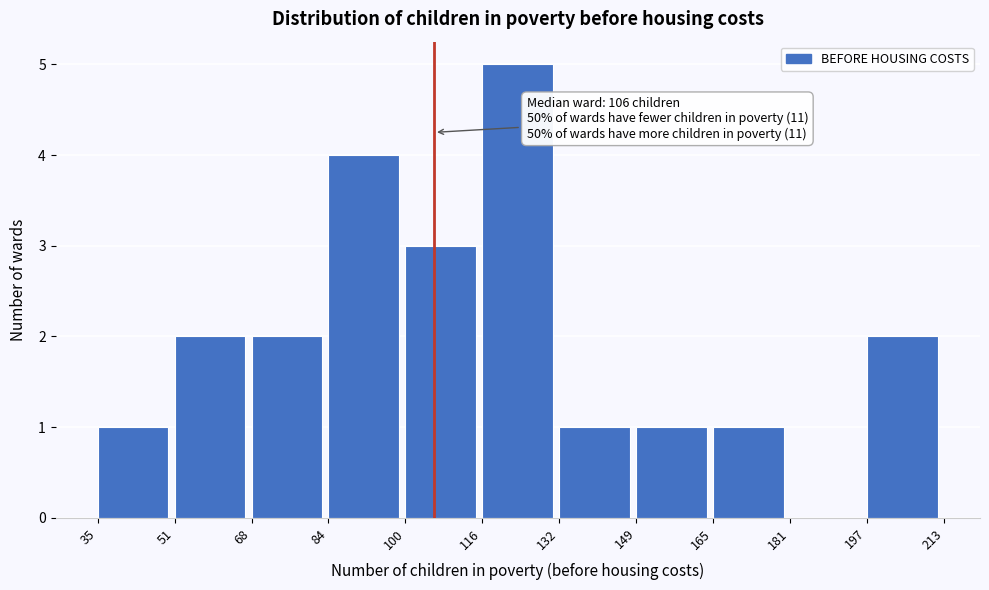

Which range on the x-axis has the tallest bar?

116 to 132